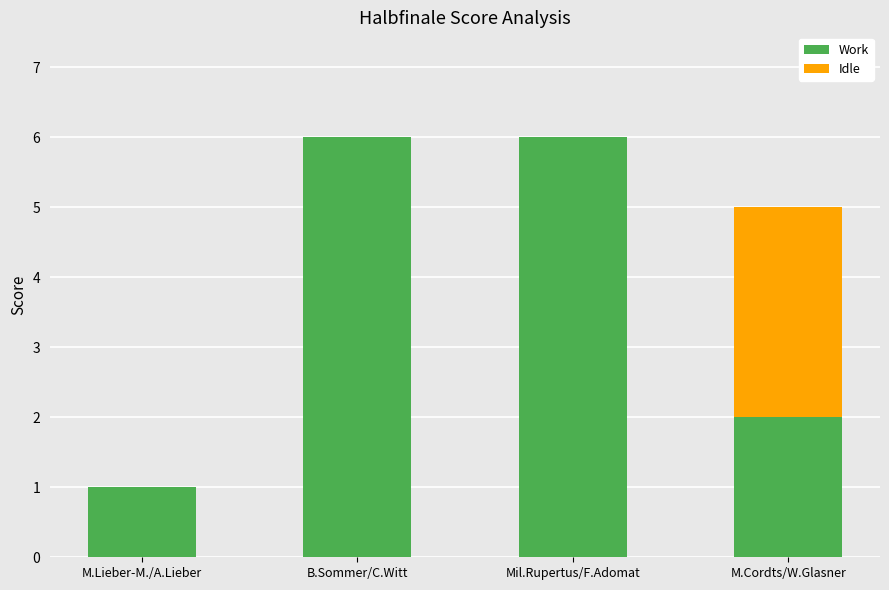

True or false: Work has a value of 6 at B.Sommer/C.Witt.

True